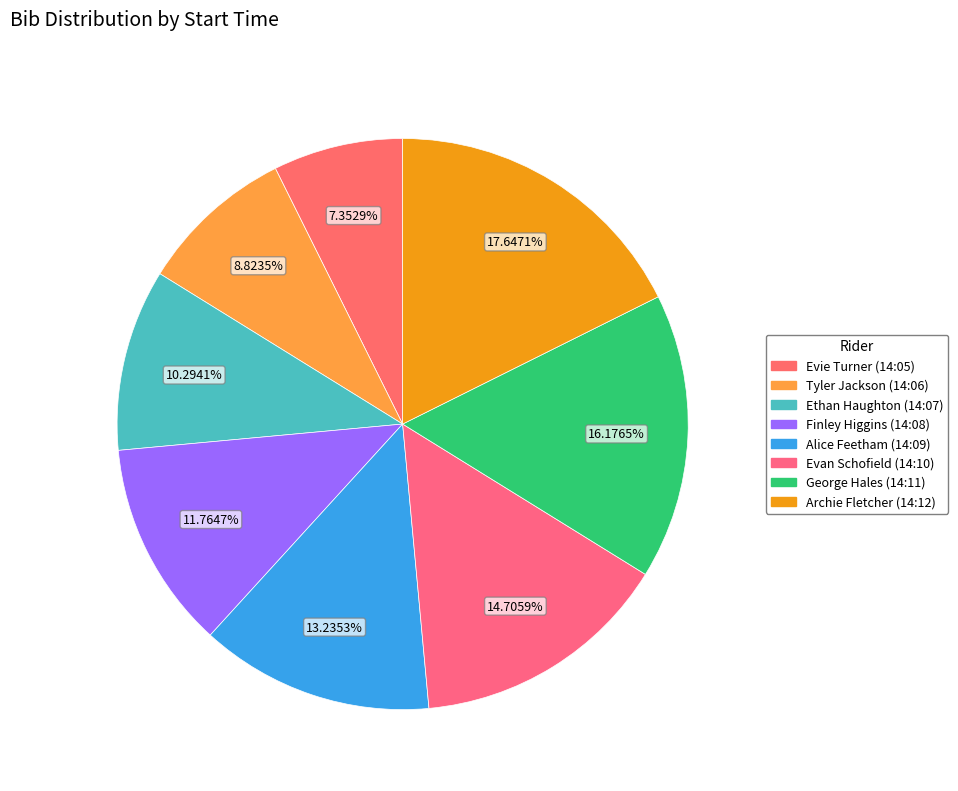

Is Tyler Jackson (14:06) the majority of the pie?

No